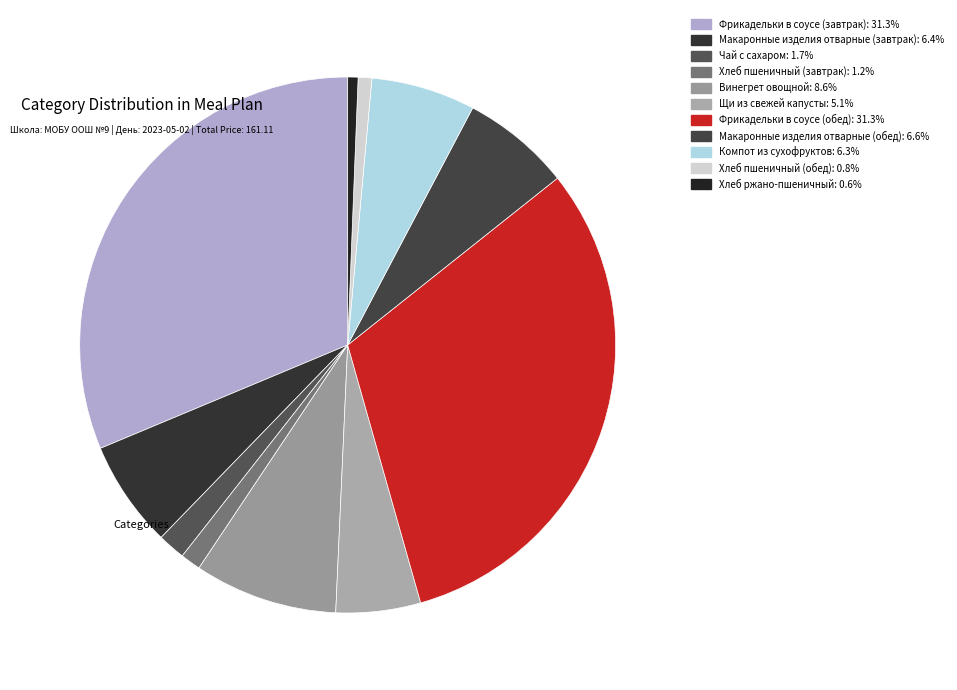

The Компот из сухофруктов slice represents 15% of the pie. True or false?

False